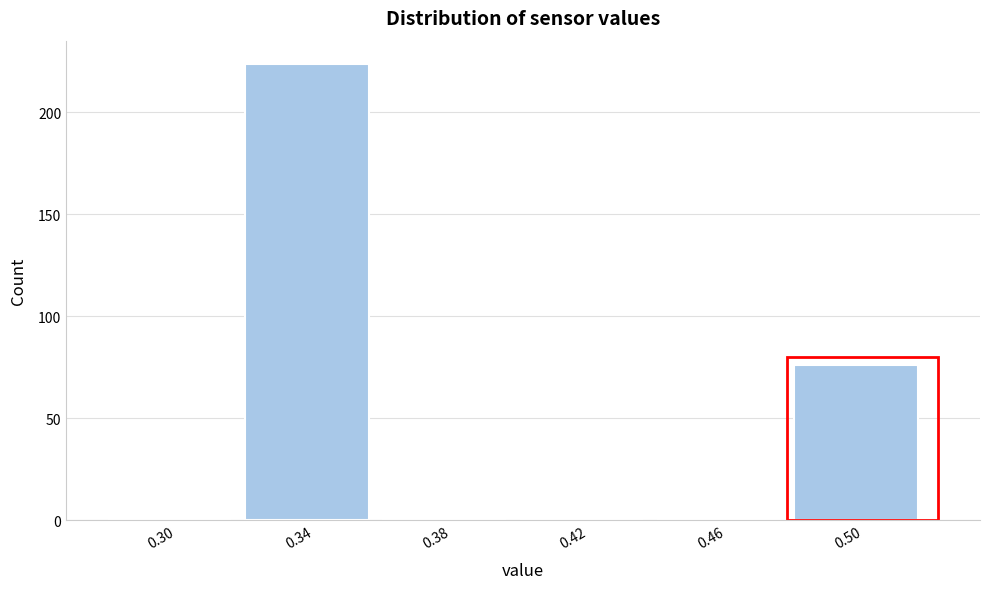

Reading left to right, list all the values displayed in this chart.

0.30=0	0.34=224	0.38=0	0.42=0	0.46=0	0.50=76